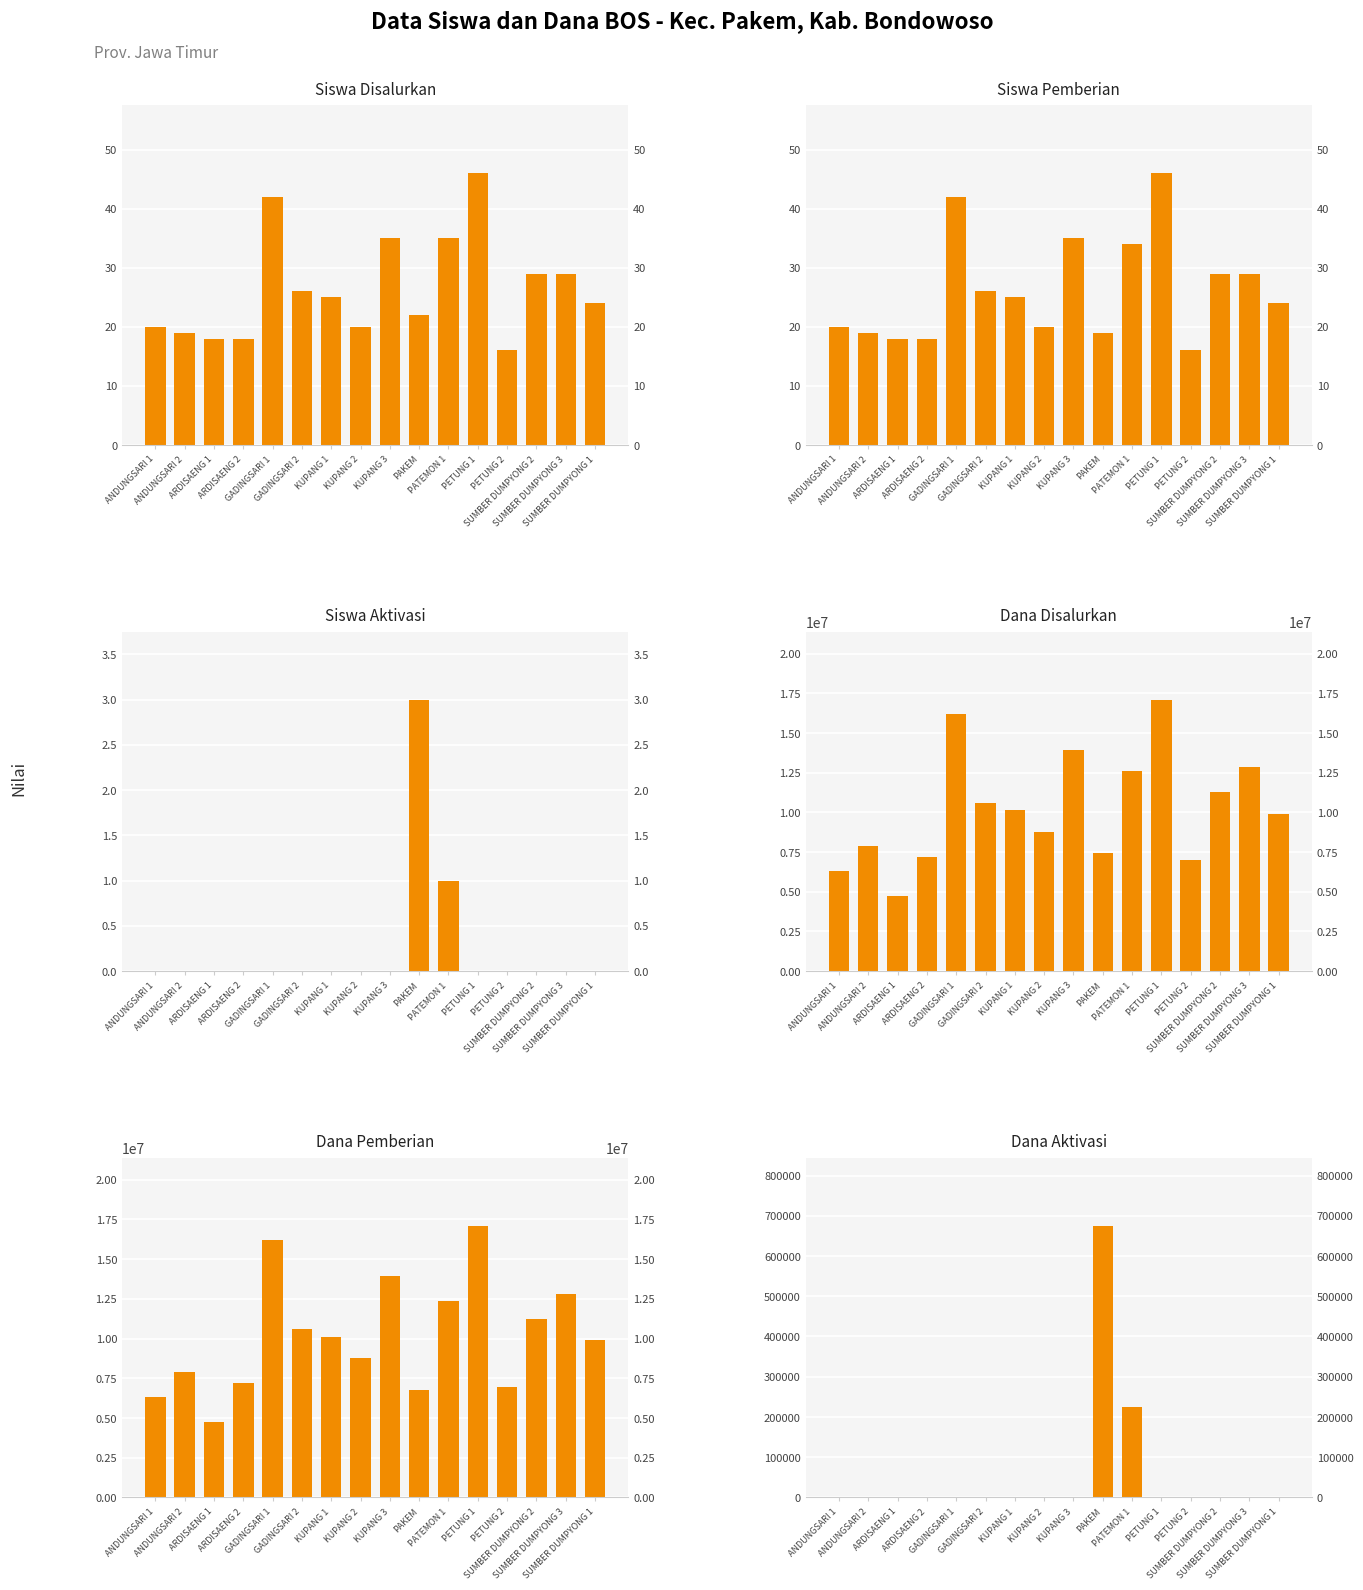

True or false: Siswa Disalurkan has a value of 49 at PATEMON 1.

False